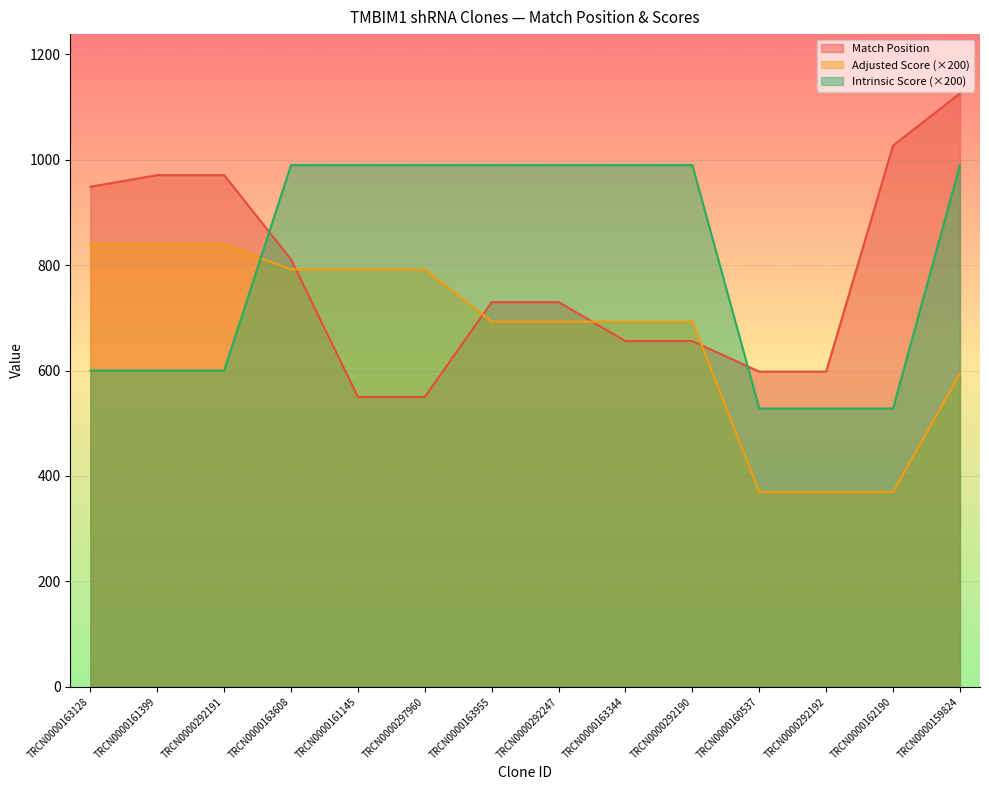

How many intersections are there between Adjusted Score and Match Position?

4